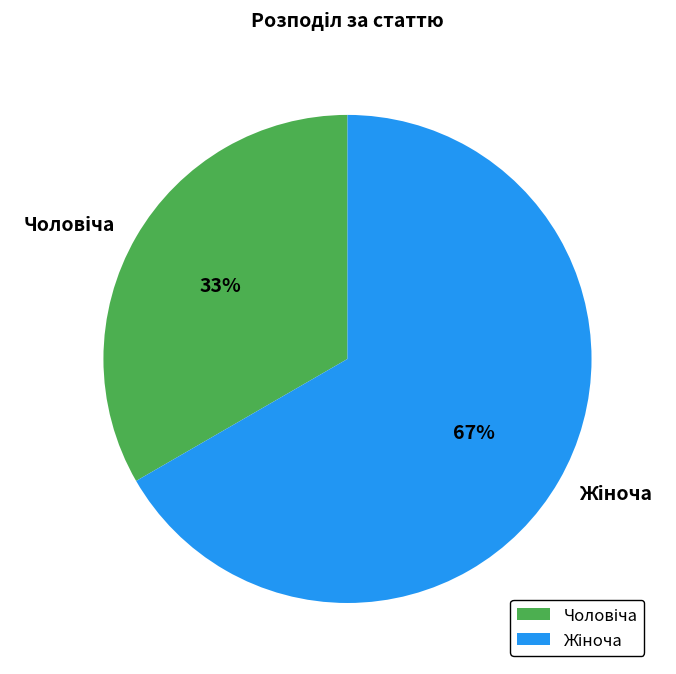

Is there a majority slice in this chart?

Yes